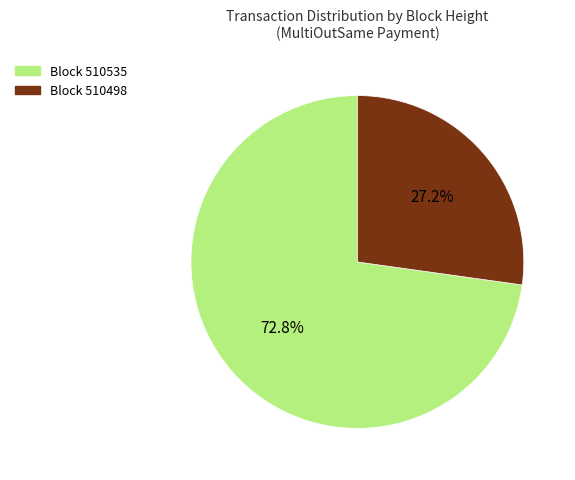

Is there a majority slice in this chart?

Yes